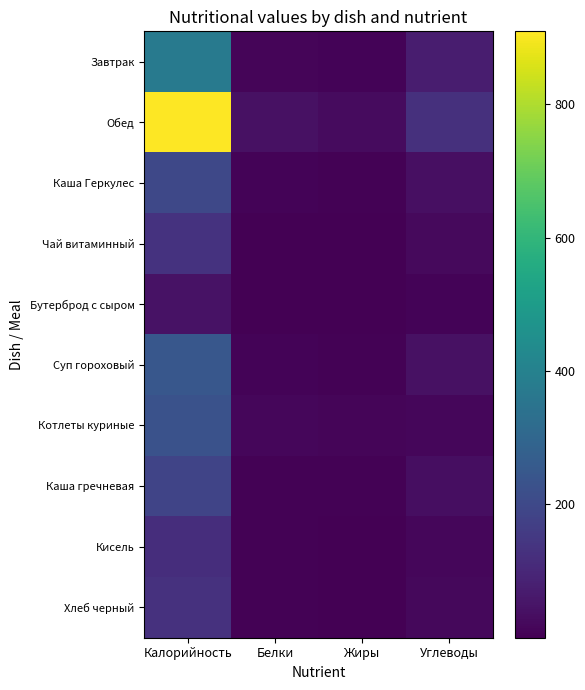

At which category is the sum across all series the highest?

Калорийность